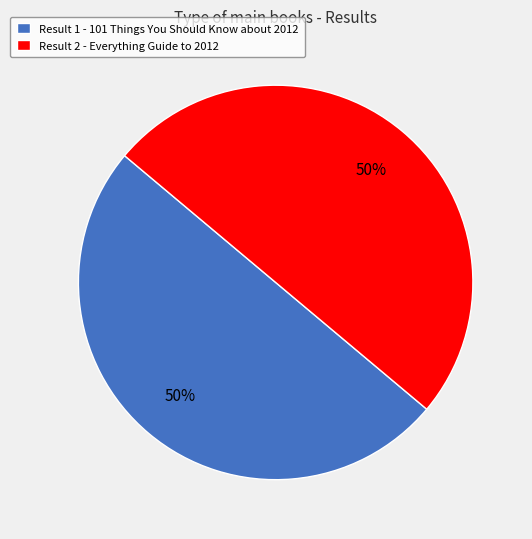

To the nearest percent, what percentage of the pie is Result 2 - Everything Guide to 2012?

50%